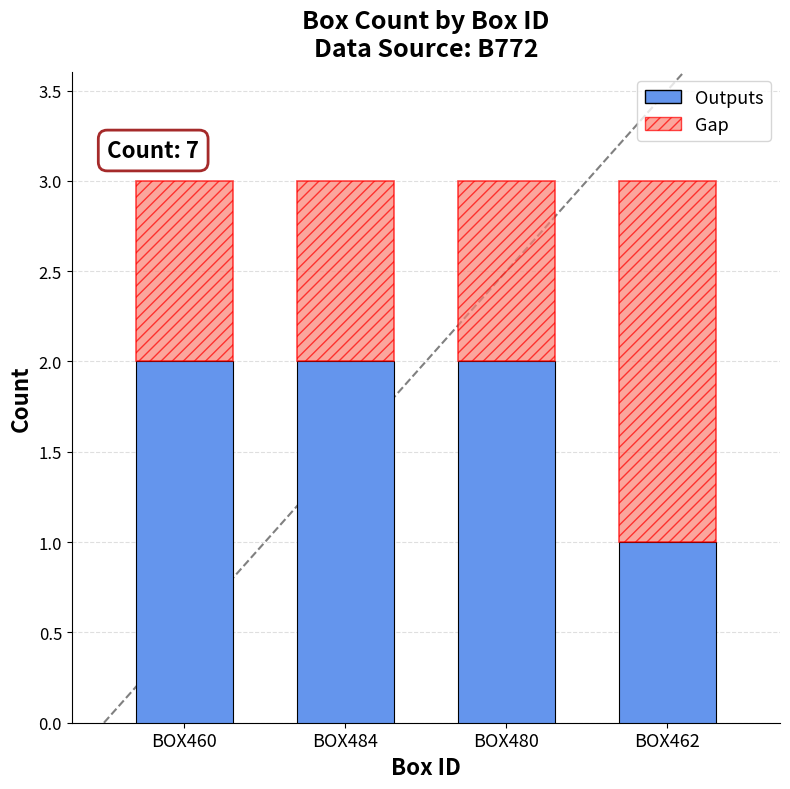

What is the sum of the Outputs values at BOX462 and BOX460?

3